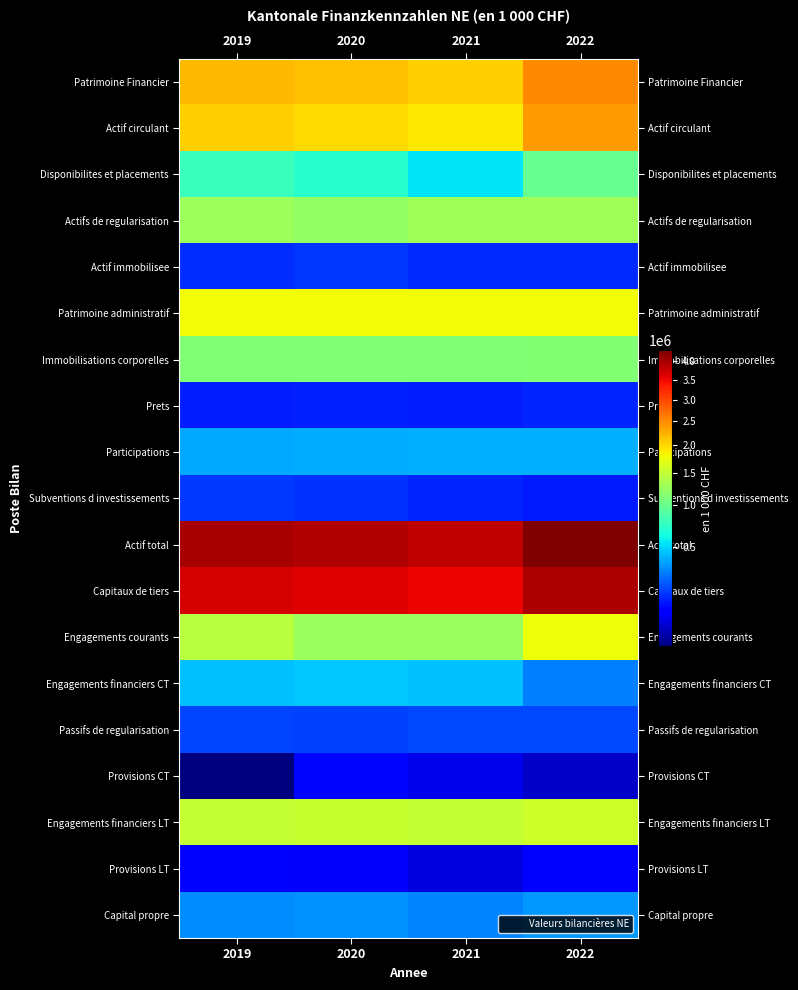

Reading right to left, transcribe all the data shown in this chart.

Patrimoine Financier: 2022=2522973.1	2021=2048821.7	2020=2144118.4	2019=2207942.3
Actif circulant: 2022=2385428.1	2021=1910516.4	2020=1985361.3	2019=2064249.4
Disponibilites et placements: 2022=992697.3	2021=549541.6	2020=710926.1	2019=778051.7
Actifs de regularisation: 2022=1289848.8	2021=1302222.6	2020=1227400.6	2019=1280407.6
Actif immobilisee: 2022=137545.0	2021=138305.3	2020=158757.1	2019=143692.9
Patrimoine administratif: 2022=1782408.0	2021=1785682.7	2020=1787675.6	2019=1792829.9
Immobilisations corporelles: 2022=1126803.0	2021=1121494.8	2020=1116625.8	2019=1119429.6
Prets: 2022=134555.1	2021=124068.6	2020=126372.7	2019=123498.6
Participations: 2022=403871.6	2021=406209.2	2020=392721.4	2019=387701.5
Subventions d investissements: 2022=117178.4	2021=133910.1	2020=151955.7	2019=162200.1
Actif total: 2022=4305381.1	2021=3834504.4	2020=3931794.0	2019=4000772.2
Capitaux de tiers: 2022=3959989.5	2021=3535585.5	2020=3607581.4	2019=3677794.2
Engagements courants: 2022=1759516.9	2021=1263140.3	2020=1260215.0	2019=1421508.0
Engagements financiers CT: 2022=297502.3	2021=448760.6	2020=462549.9	2019=444696.9
Passifs de regularisation: 2022=191694.5	2021=186091.3	2020=177602.8	2019=184238.1
Provisions CT: 2022=39407.0	2021=59453.8	2020=93996.5	2019=21744.3
Engagements financiers LT: 2022=1571359.6	2021=1509963.4	2020=1526564.3	2019=1504698.7
Provisions LT: 2022=83607.8	2021=52652.4	2020=72650.7	2019=87971.2
Capital propre: 2022=345391.6	2021=298918.9	2020=324212.6	2019=322977.9